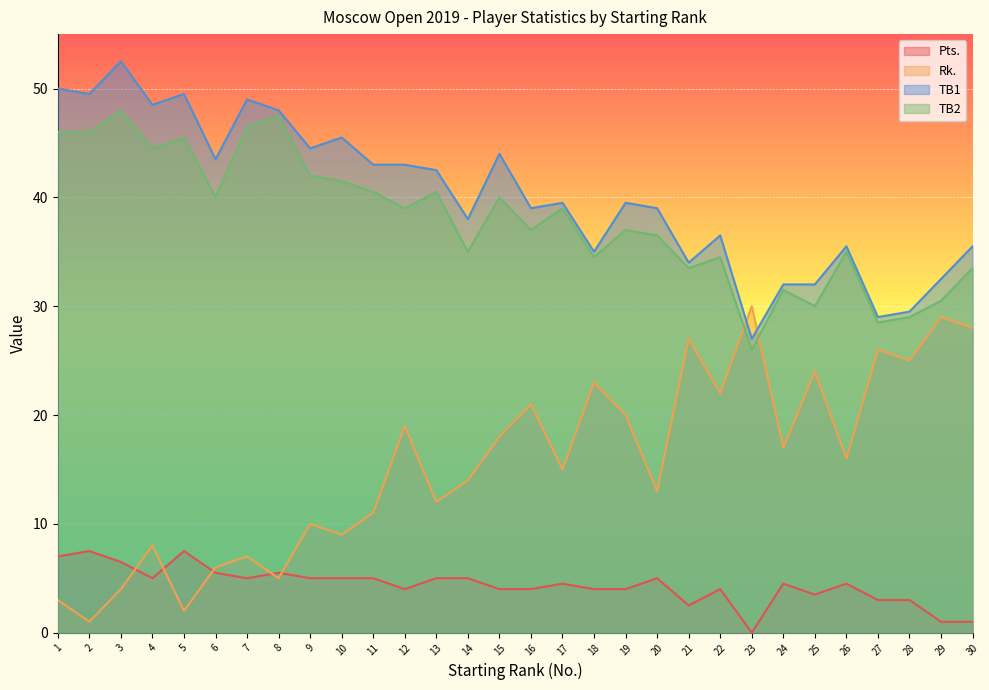

What are all the series names shown in the legend?

Pts., Rk., TB1, TB2